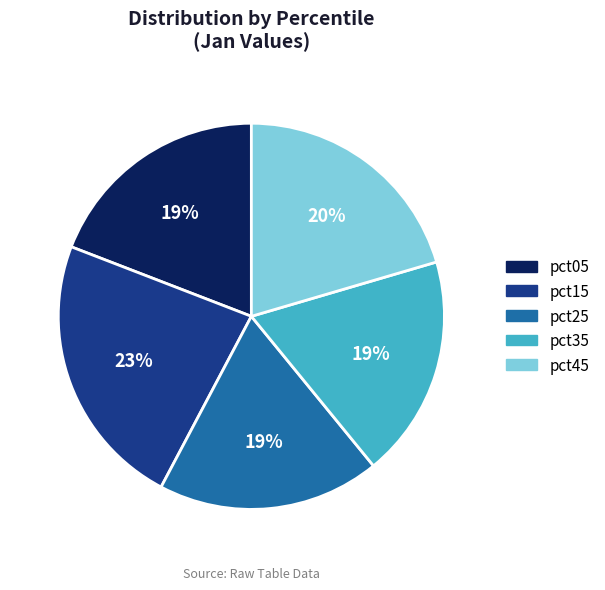

To the nearest percent, what is the average slice percentage?

20%